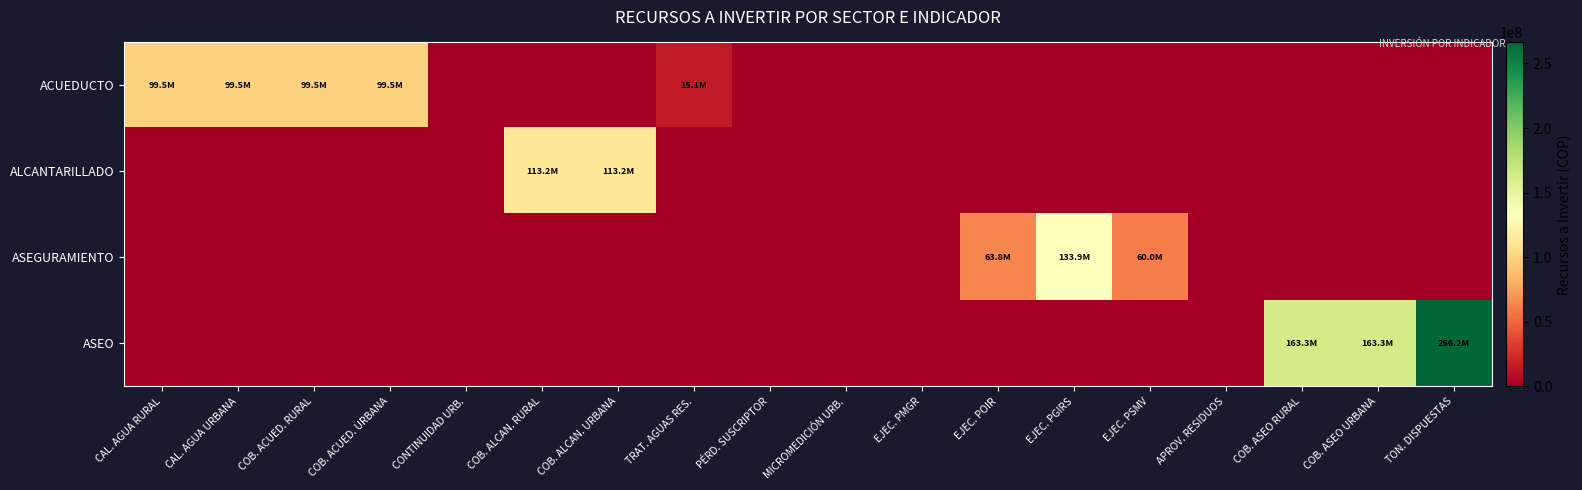

Reading left to right, transcribe all the data shown in this chart.

ACUEDUCTO: CAL. AGUA RURAL=99513044	CAL. AGUA URBANA=99513044	COB. ACUED. RURAL=99513044	COB. ACUED. URBANA=99513044	CONTINUIDAD URB.=0	COB. ALCAN. RURAL=0	COB. ALCAN. URBANA=0	TRAT. AGUAS RES.=15088640	PÉRD. SUSCRIPTOR=0	MICROMEDICIÓN URB.=0	EJEC. PMGR=0	EJEC. POIR=0	EJEC. PGIRS=0	EJEC. PSMV=0	APROV. RESIDUOS=0	COB. ASEO RURAL=0	COB. ASEO URBANA=0	TON. DISPUESTAS=0
ALCANTARILLADO: CAL. AGUA RURAL=0	CAL. AGUA URBANA=0	COB. ACUED. RURAL=0	COB. ACUED. URBANA=0	CONTINUIDAD URB.=0	COB. ALCAN. RURAL=113156501	COB. ALCAN. URBANA=113156501	TRAT. AGUAS RES.=0	PÉRD. SUSCRIPTOR=0	MICROMEDICIÓN URB.=0	EJEC. PMGR=0	EJEC. POIR=0	EJEC. PGIRS=0	EJEC. PSMV=0	APROV. RESIDUOS=0	COB. ASEO RURAL=0	COB. ASEO URBANA=0	TON. DISPUESTAS=0
ASEGURAMIENTO: CAL. AGUA RURAL=0	CAL. AGUA URBANA=0	COB. ACUED. RURAL=0	COB. ACUED. URBANA=0	CONTINUIDAD URB.=0	COB. ALCAN. RURAL=0	COB. ALCAN. URBANA=0	TRAT. AGUAS RES.=0	PÉRD. SUSCRIPTOR=0	MICROMEDICIÓN URB.=0	EJEC. PMGR=0	EJEC. POIR=63830327	EJEC. PGIRS=133864000	EJEC. PSMV=60000000	APROV. RESIDUOS=0	COB. ASEO RURAL=0	COB. ASEO URBANA=0	TON. DISPUESTAS=0
ASEO: CAL. AGUA RURAL=0	CAL. AGUA URBANA=0	COB. ACUED. RURAL=0	COB. ACUED. URBANA=0	CONTINUIDAD URB.=0	COB. ALCAN. RURAL=0	COB. ALCAN. URBANA=0	TRAT. AGUAS RES.=0	PÉRD. SUSCRIPTOR=0	MICROMEDICIÓN URB.=0	EJEC. PMGR=0	EJEC. POIR=0	EJEC. PGIRS=0	EJEC. PSMV=0	APROV. RESIDUOS=0	COB. ASEO RURAL=163255572	COB. ASEO URBANA=163255572	TON. DISPUESTAS=266235520